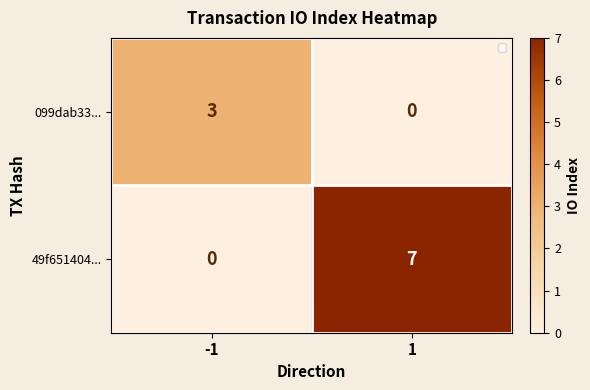

What is the difference between the maximum and minimum values in the 49f651404... series?

7